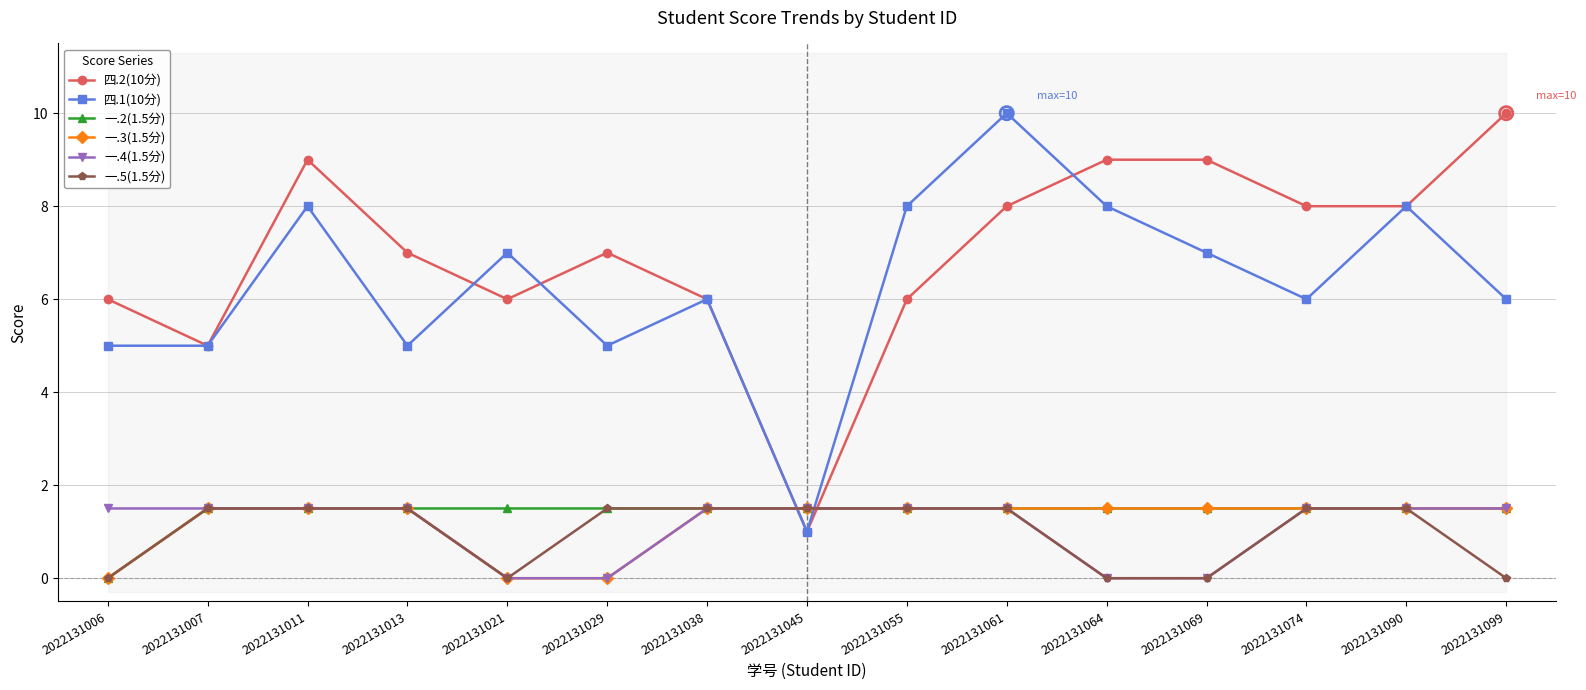

Is the value of 四.2(10分) at 2022131021 greater than the value of 一.3(1.5分) at 2022131074?

Yes